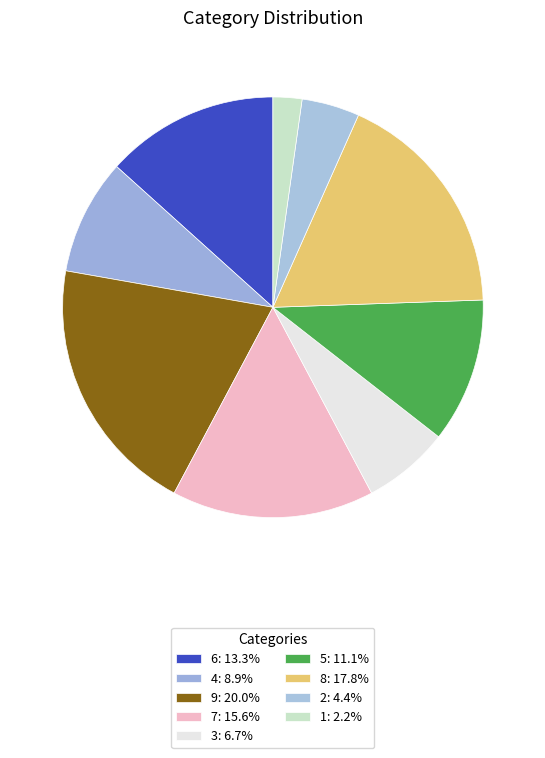

What is the change in value from 4 to 9?

+5